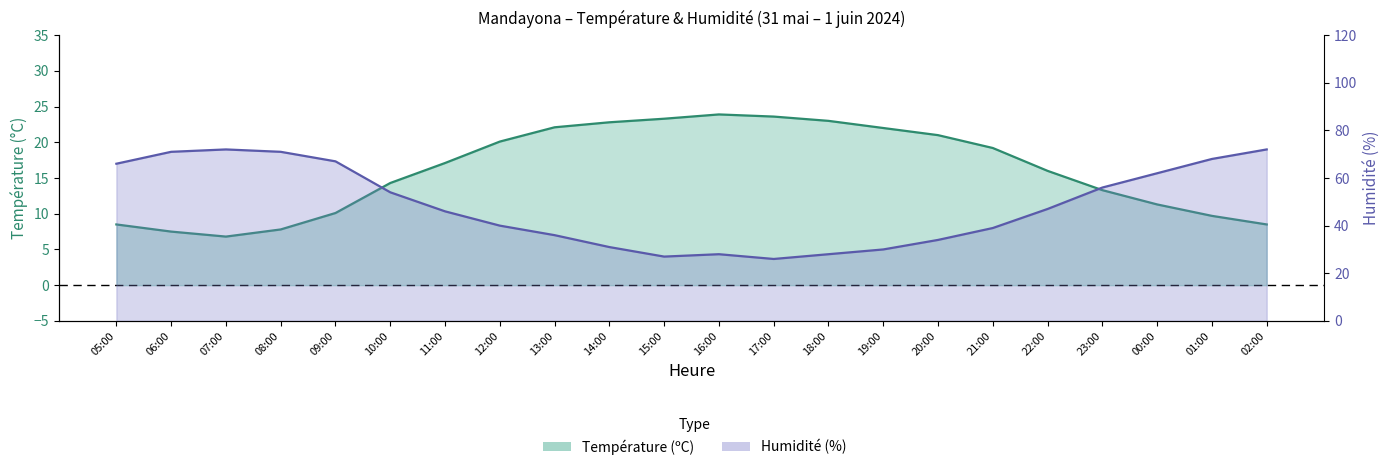

What is the spread (max minus min) of values at 17:00?

2.4